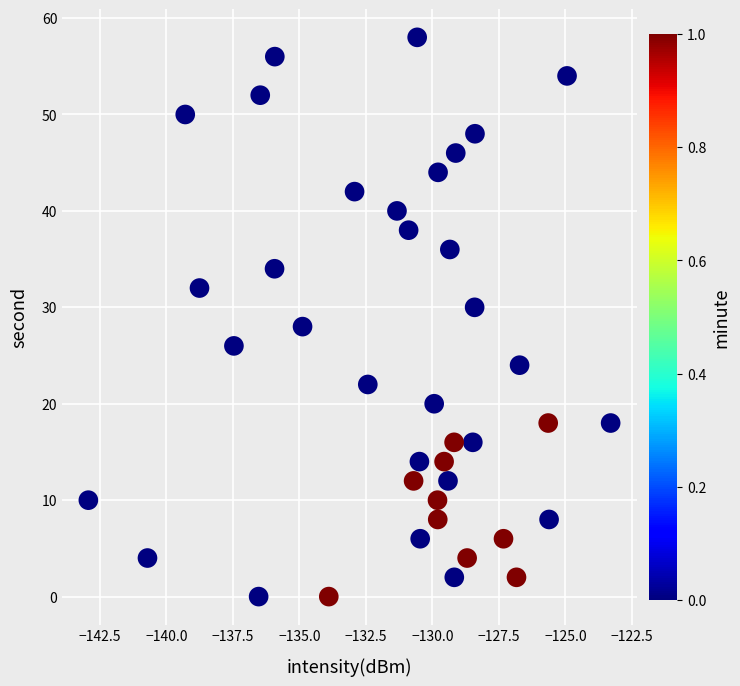

What is the range of Y values (max minus min)?

58